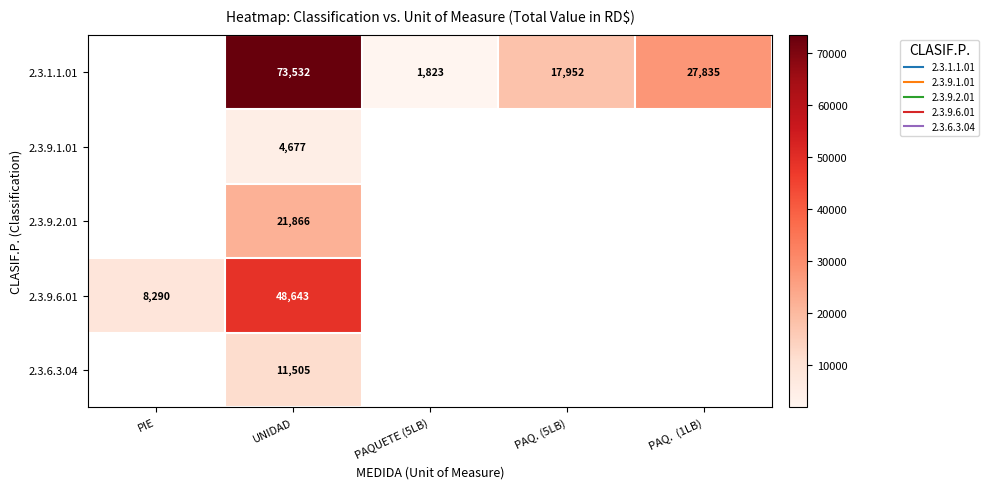

The 2.3.1.1.01 series shows 113300.2 at UNIDAD. True or false?

False